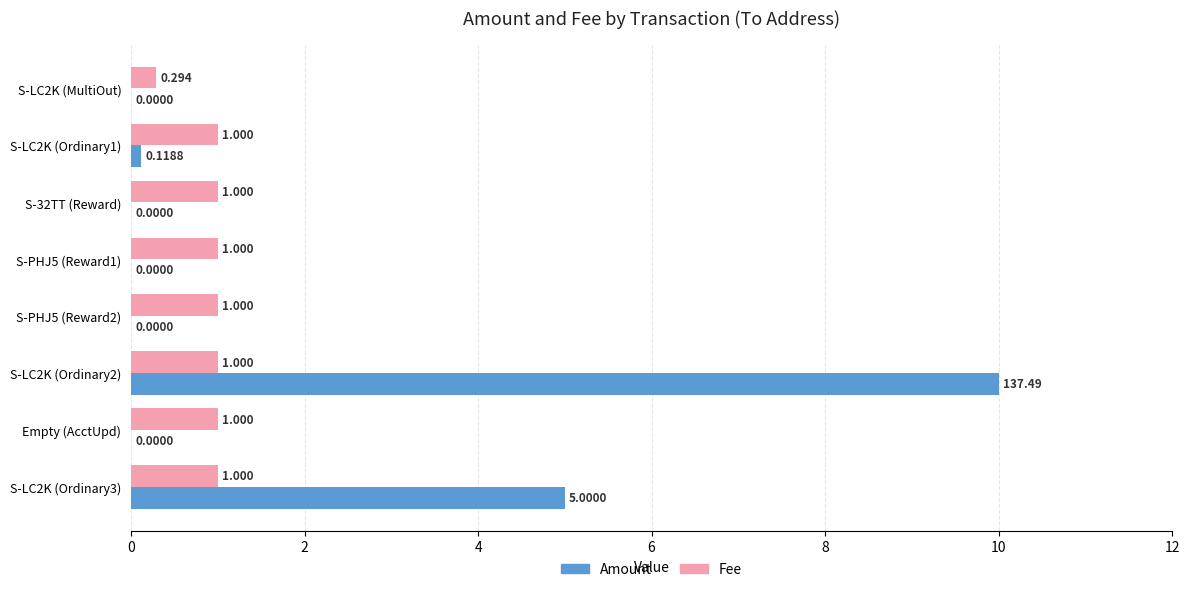

Which series changed the most between S-LC2K (MultiOut) and S-LC2K (Ordinary1)?

Fee